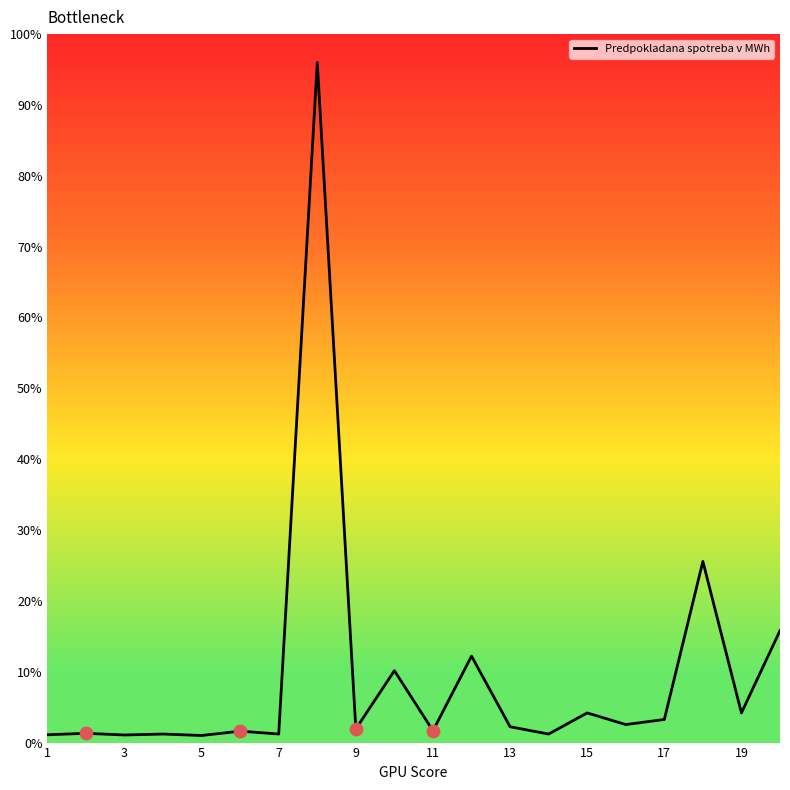

What is the greatest value displayed?

96.0